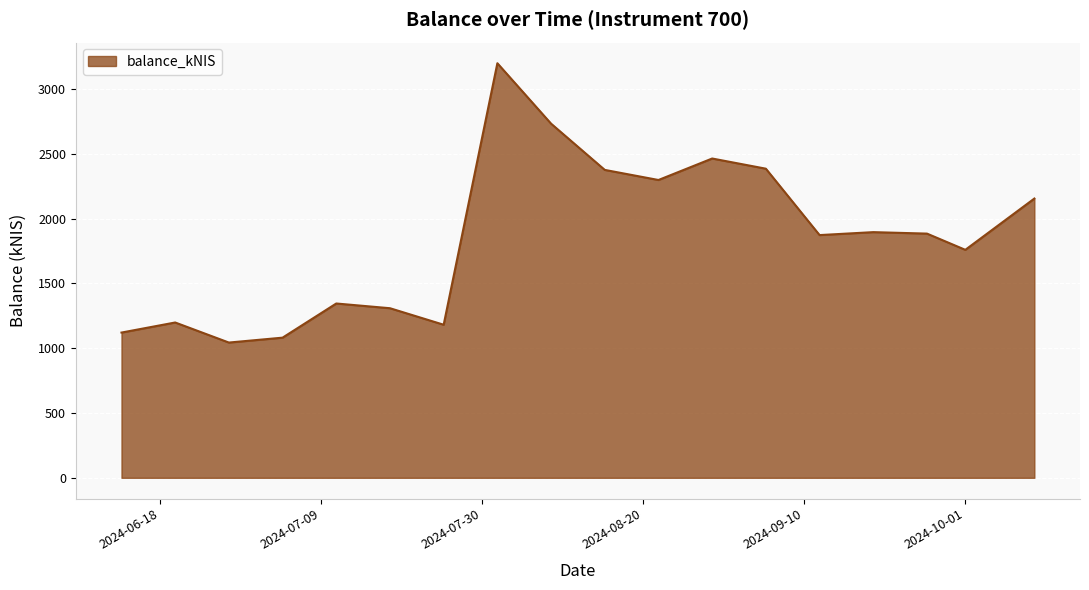

How many series are shown in this chart?

1